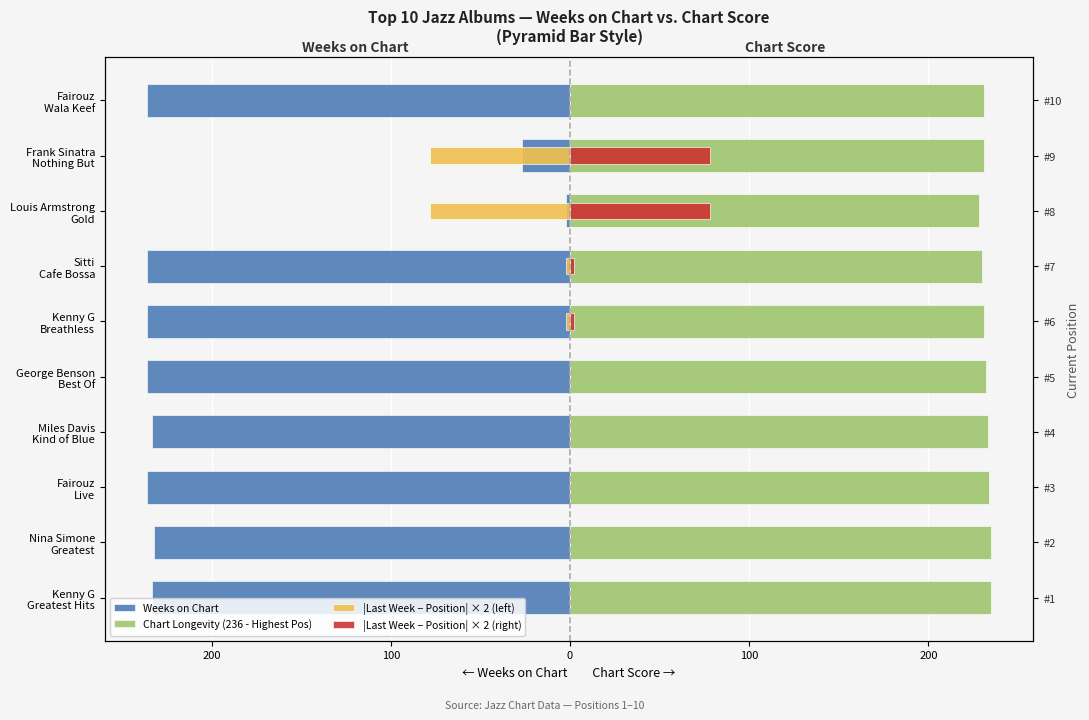

Is the value of |Last Week − Position| × 2 (right) at Nina Simone Greatest greater than the value of Weeks on Chart at Kenny G Breathless?

Yes